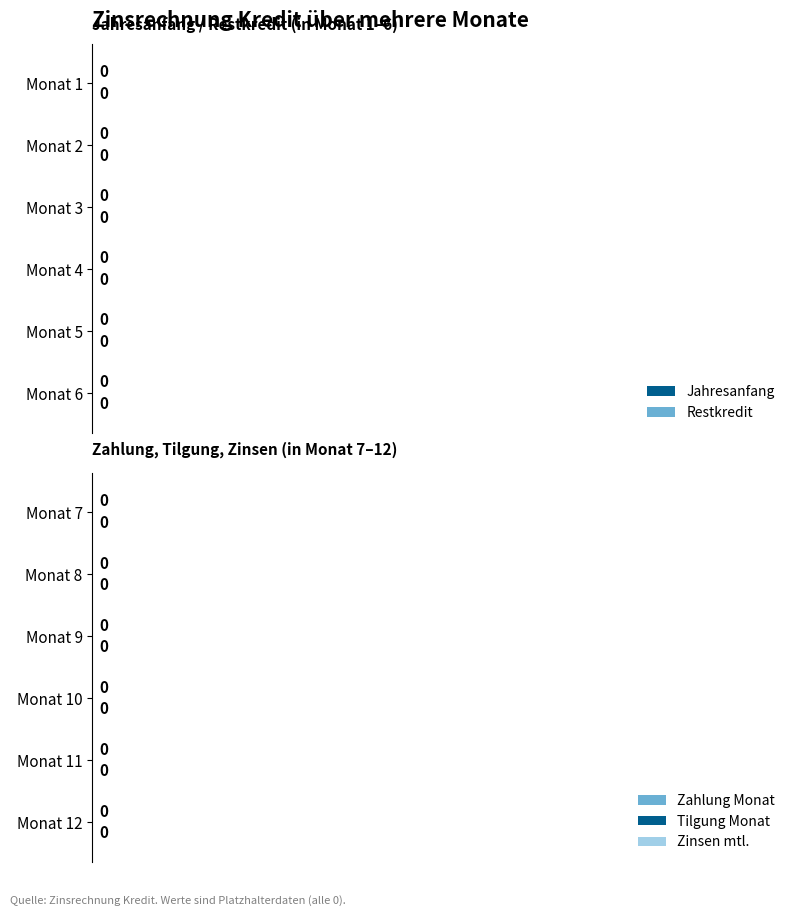

How many series are shown in this chart?

5